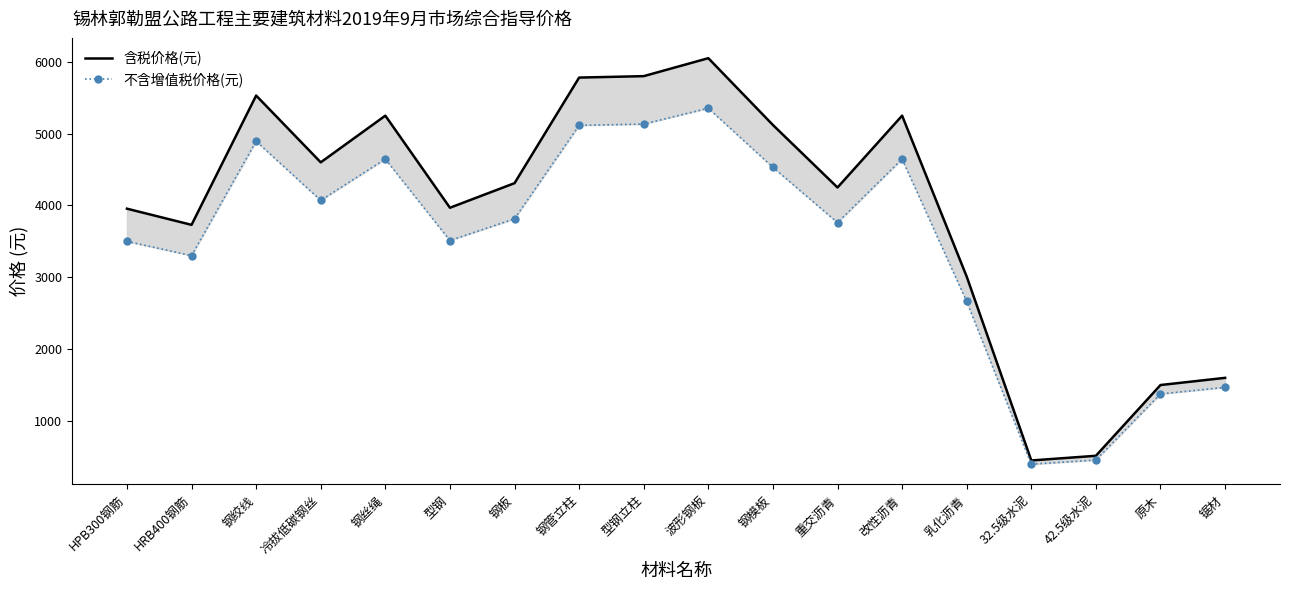

At 冷拔低碳钢丝, list the series in order from largest to smallest.

含税价格(元), 不含增值税价格(元)